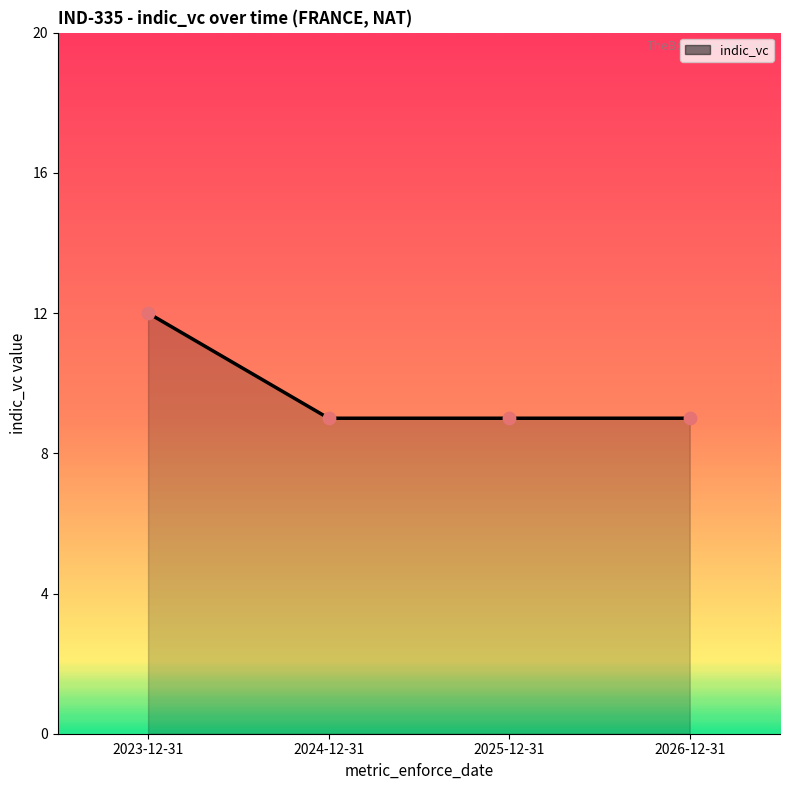

True or false: the data has more than 1 interior local peaks.

False